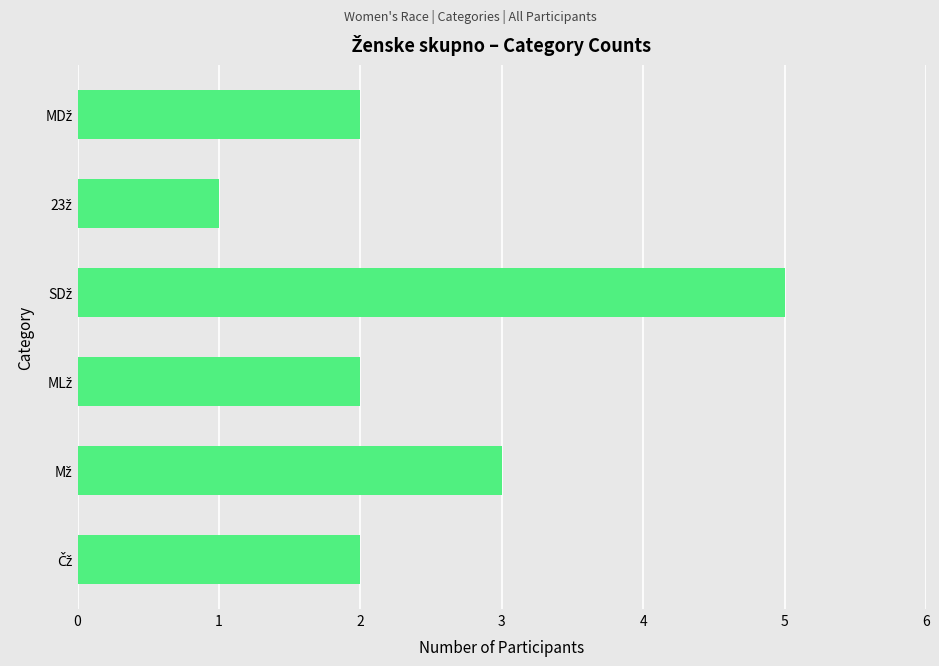

Reading bottom to top, list all the values displayed in this chart.

2	3	2	5	1	2